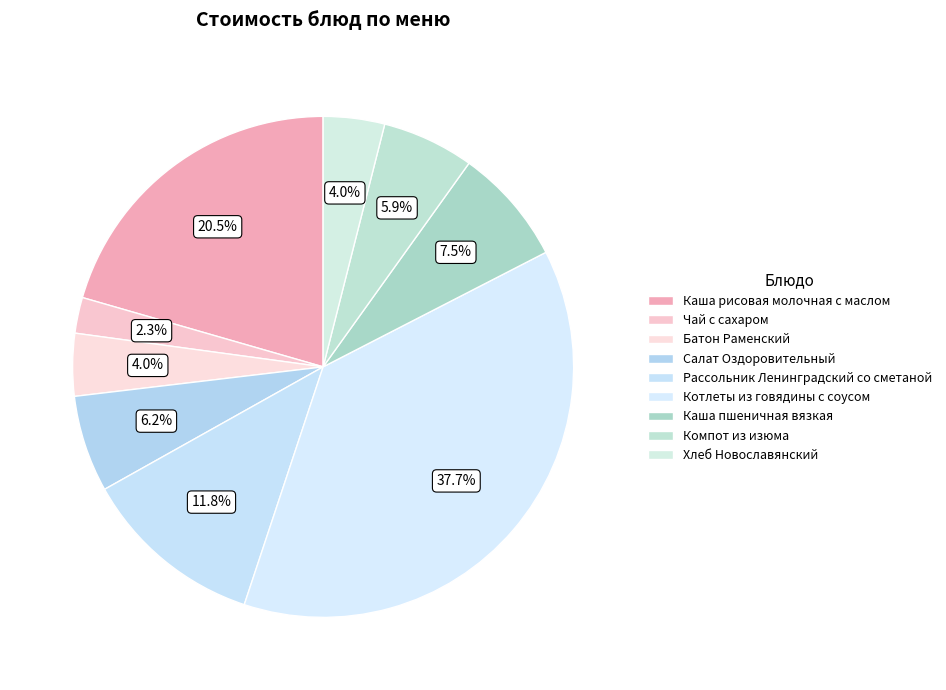

Is it true that Батон Раменский is 4% of the pie?

True